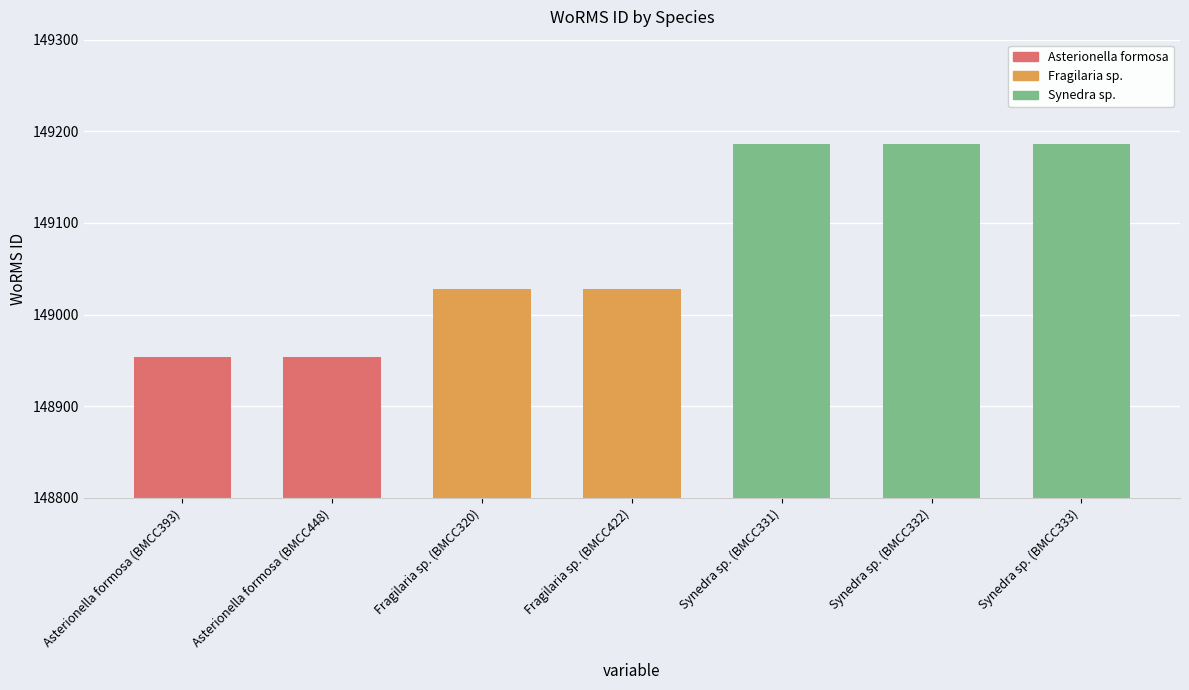

Is it true that the value at Synedra sp. (BMCC333) is 210287?

False